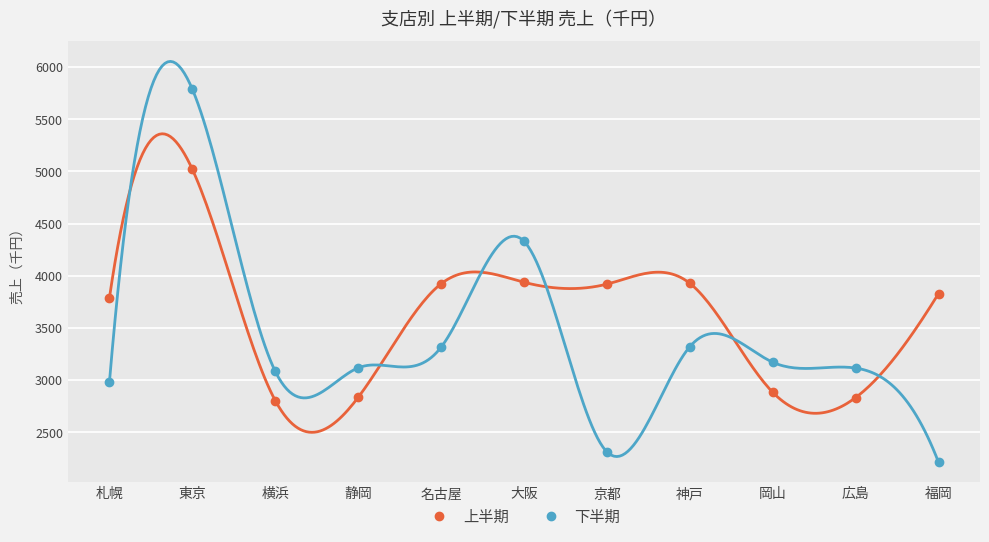

What is the sum of the 下半期 values at 横浜 and 福岡?

5296.0